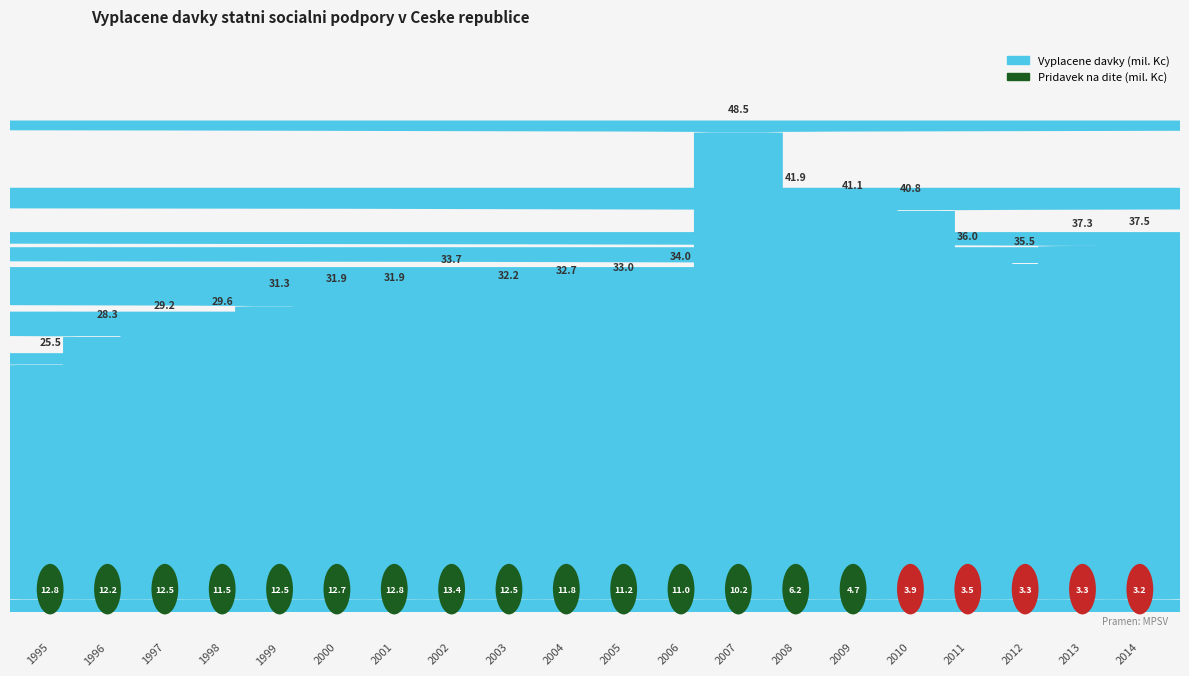

What is the value of the Vyplacene davky (mil. Kc) bar at the 15th from the left?

41082